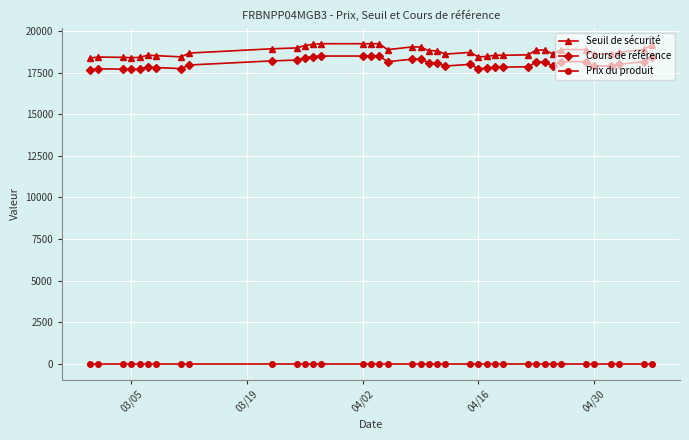

What is the sum of all Seuil de sécurité values?

732349.2